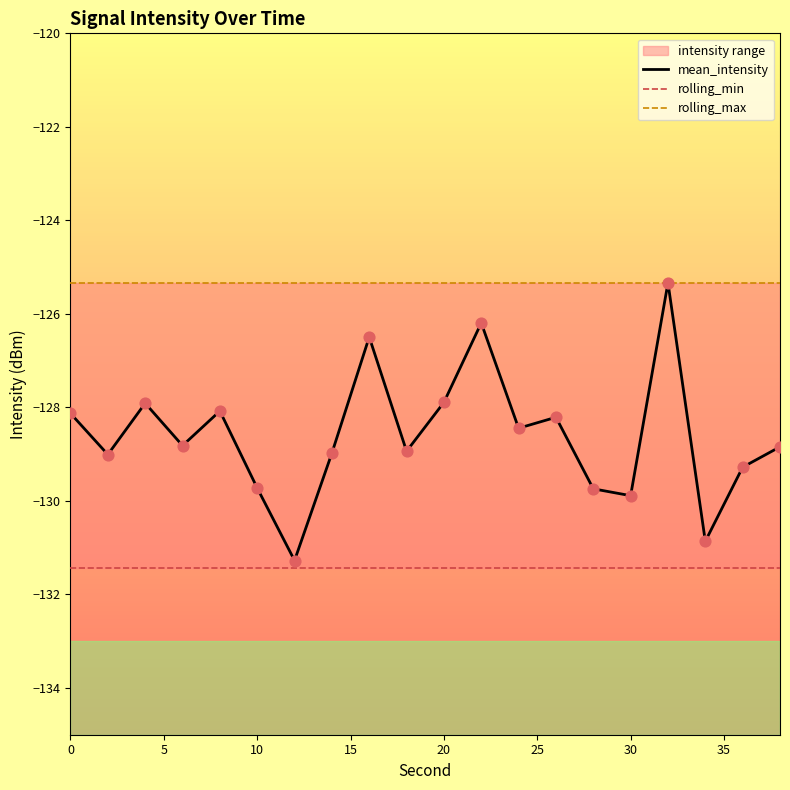

Which series contains the lowest Y value?

rolling_min